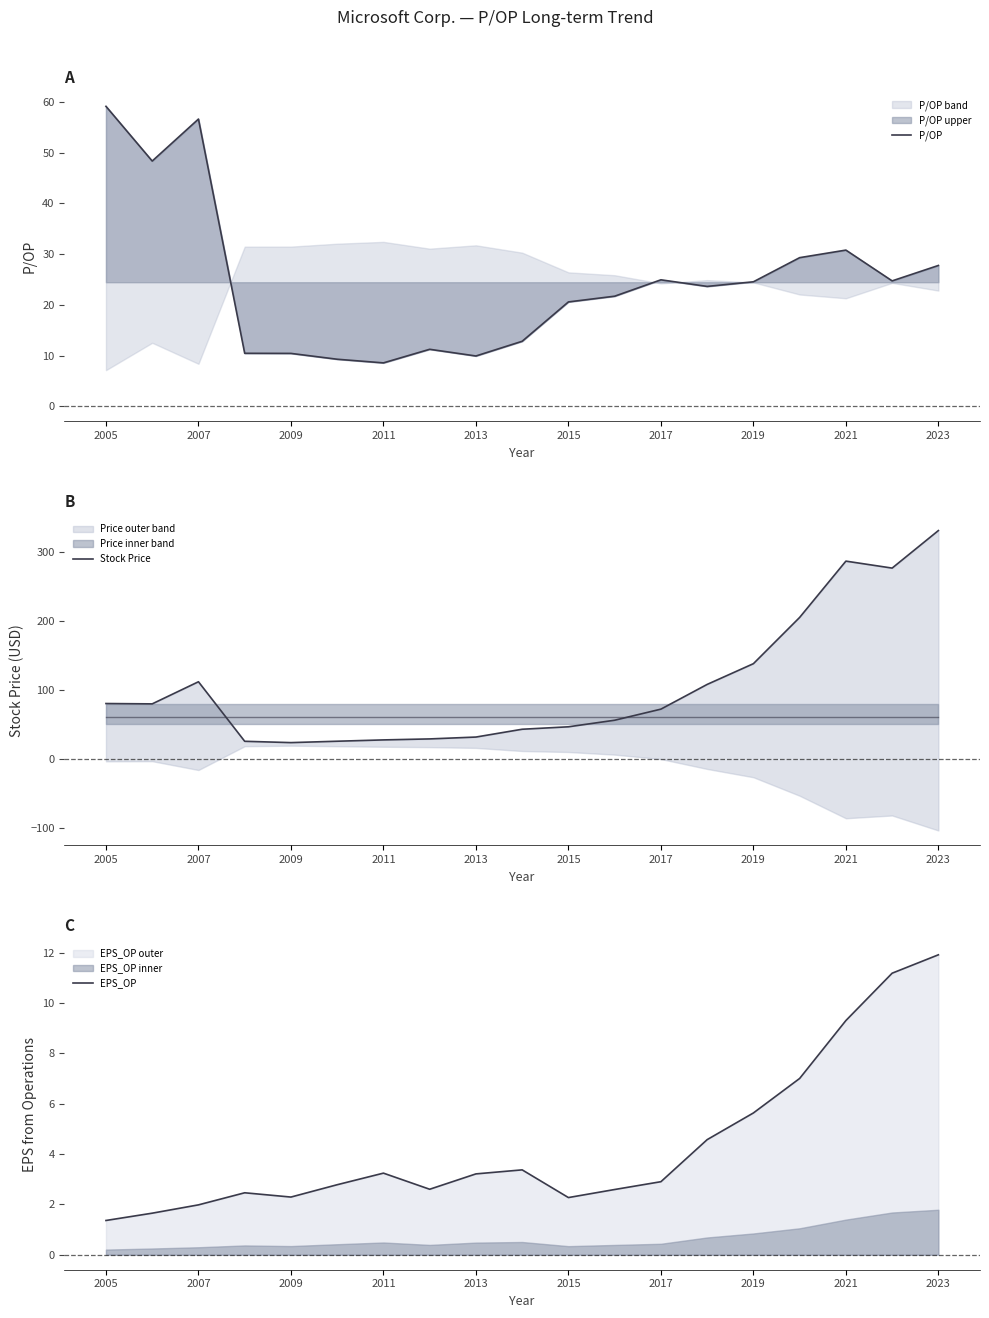

Which category has the highest value in the EPS_OP series?

2023